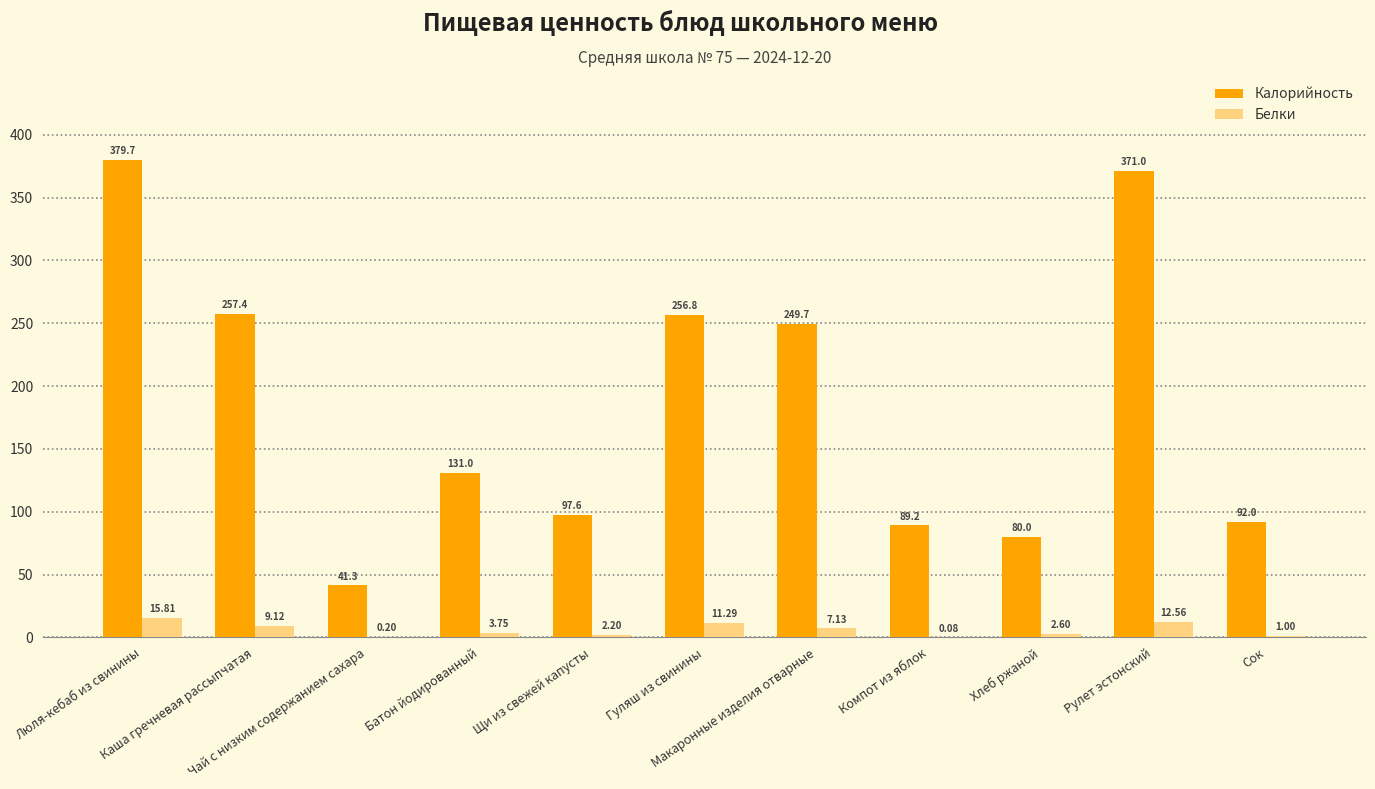

What value does the Калорийность series have at Компот из яблок?

89.2